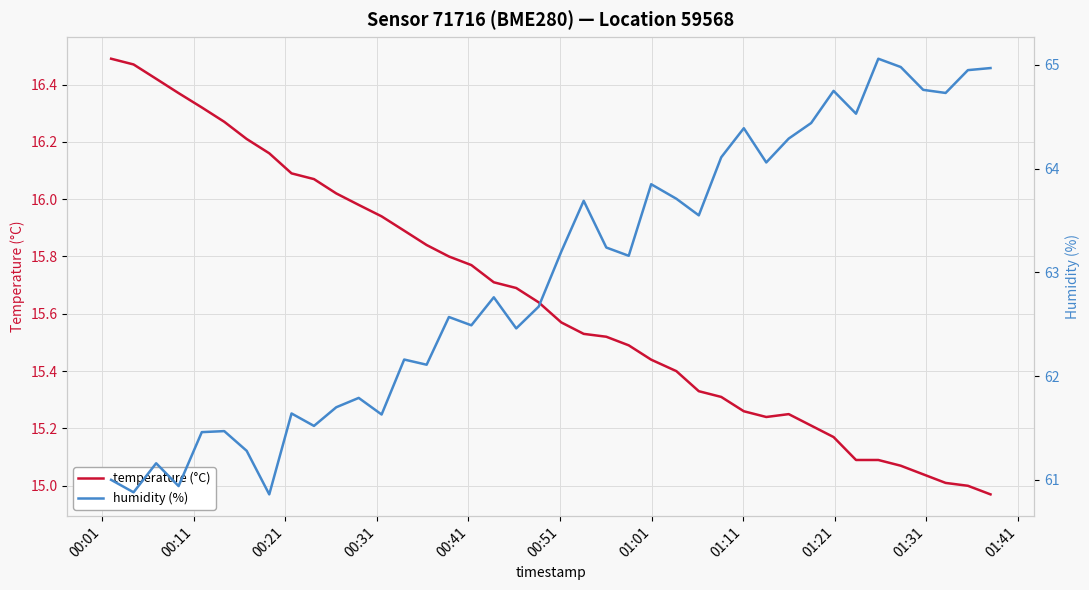

At how many categories does at least one series exceed 64?

13